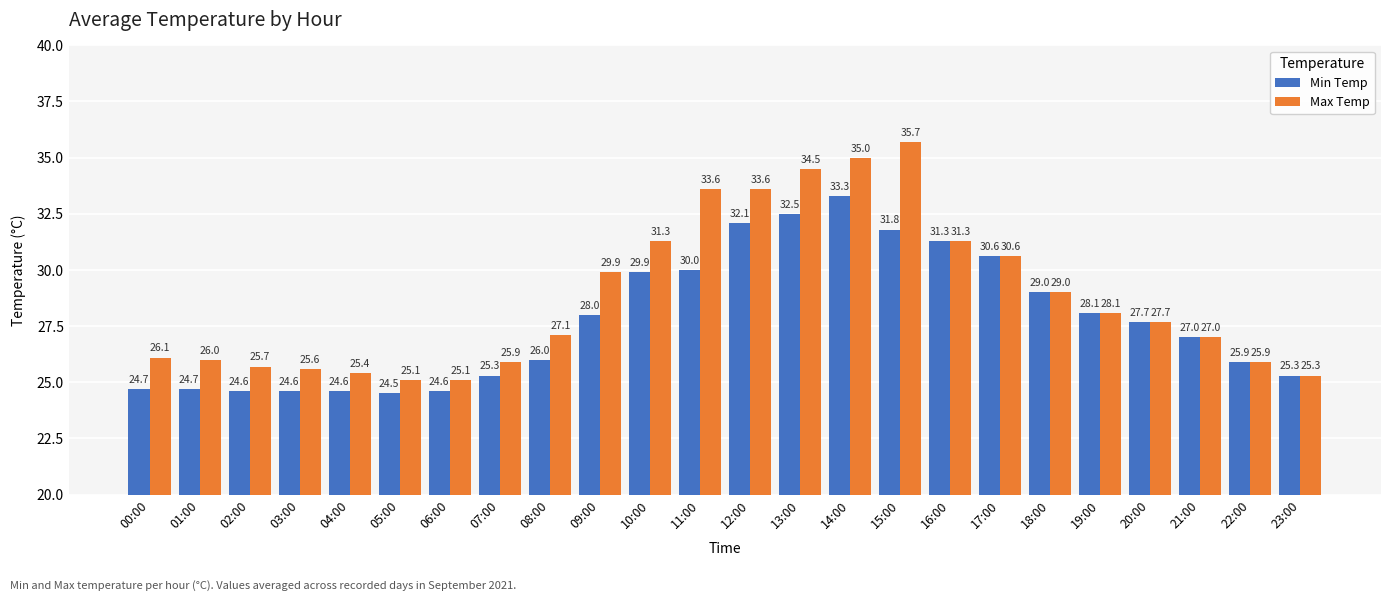

What is the value of the Min Temp bar at the 12th from the left?

30.0